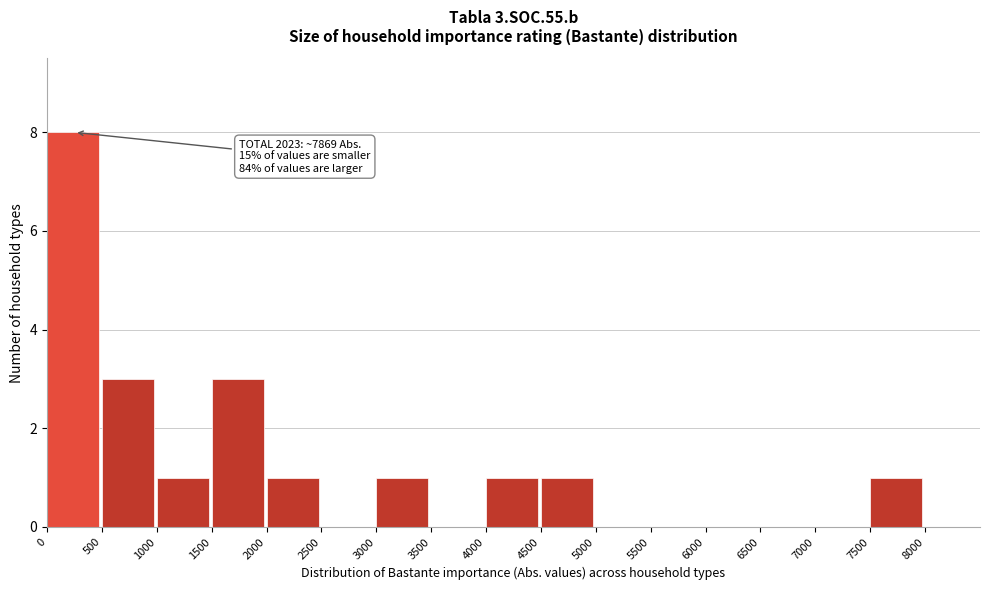

Which range on the x-axis has the tallest bar?

0 to 500